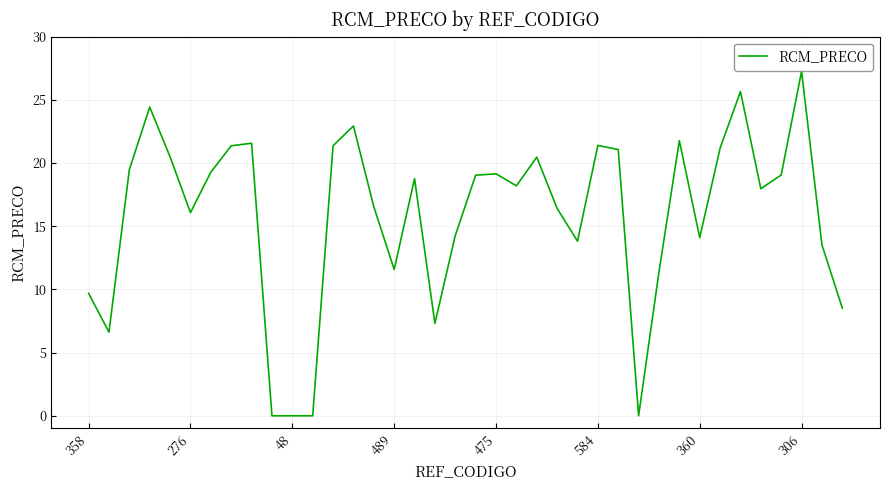

What is the maximum value shown in the chart?

27.3